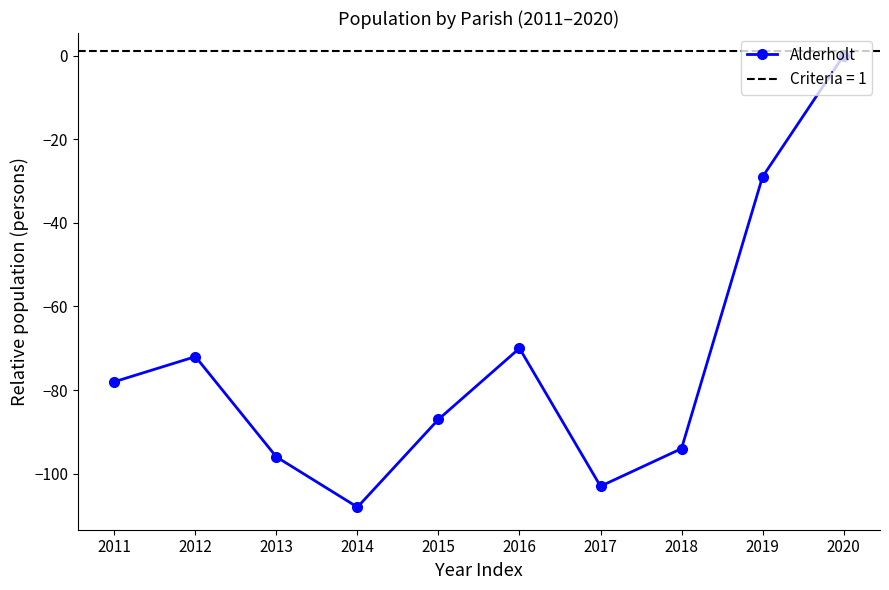

True or false: there are more than 0 points higher than both neighbors.

True